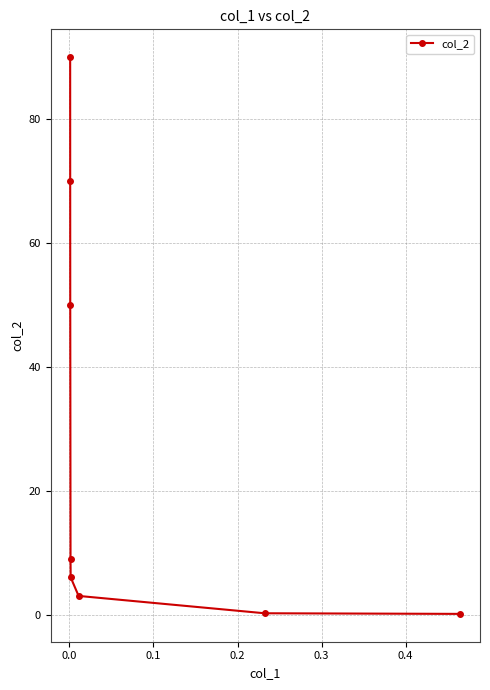

What is the value of the 5th point from the left?

6.0